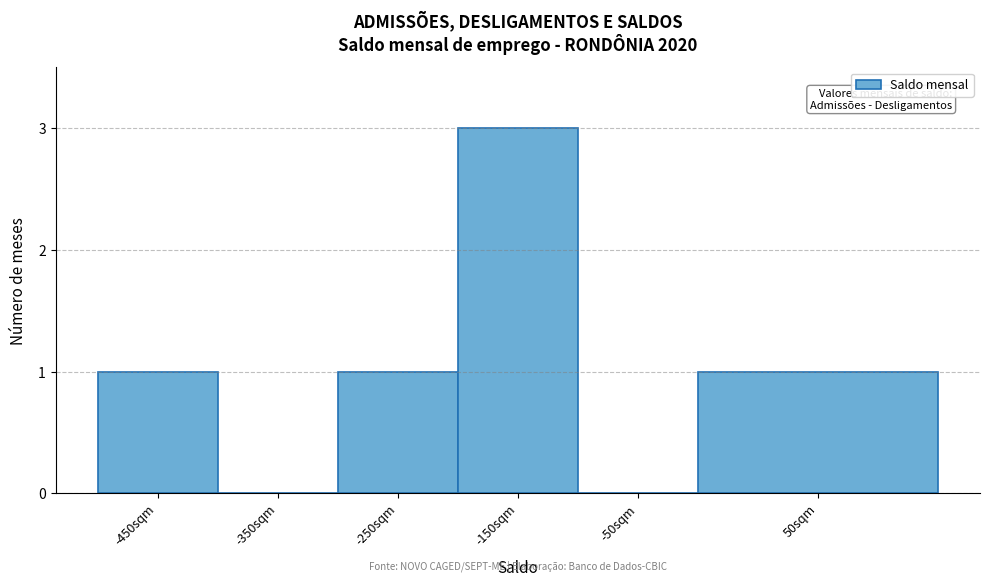

Reading left to right, list all the values displayed in this chart.

-450sqm=1	-350sqm=0	-250sqm=1	-150sqm=3	-50sqm=0	50sqm=1